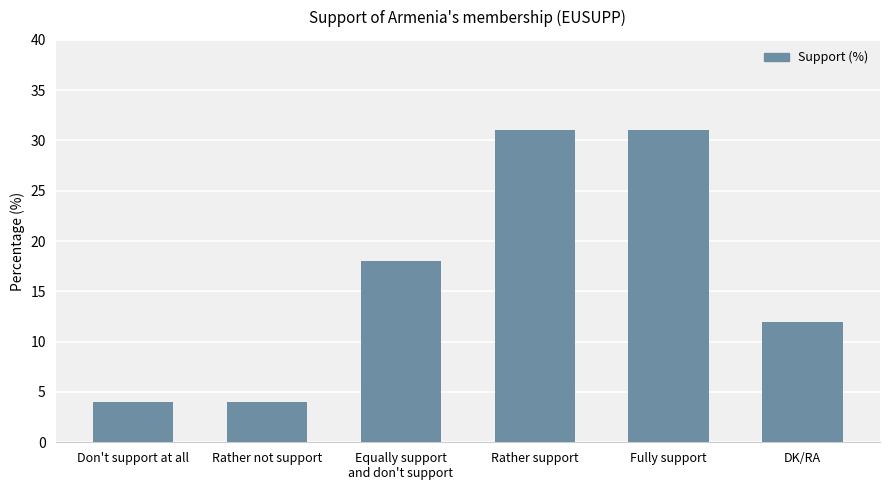

What position from the left is Fully support?

5